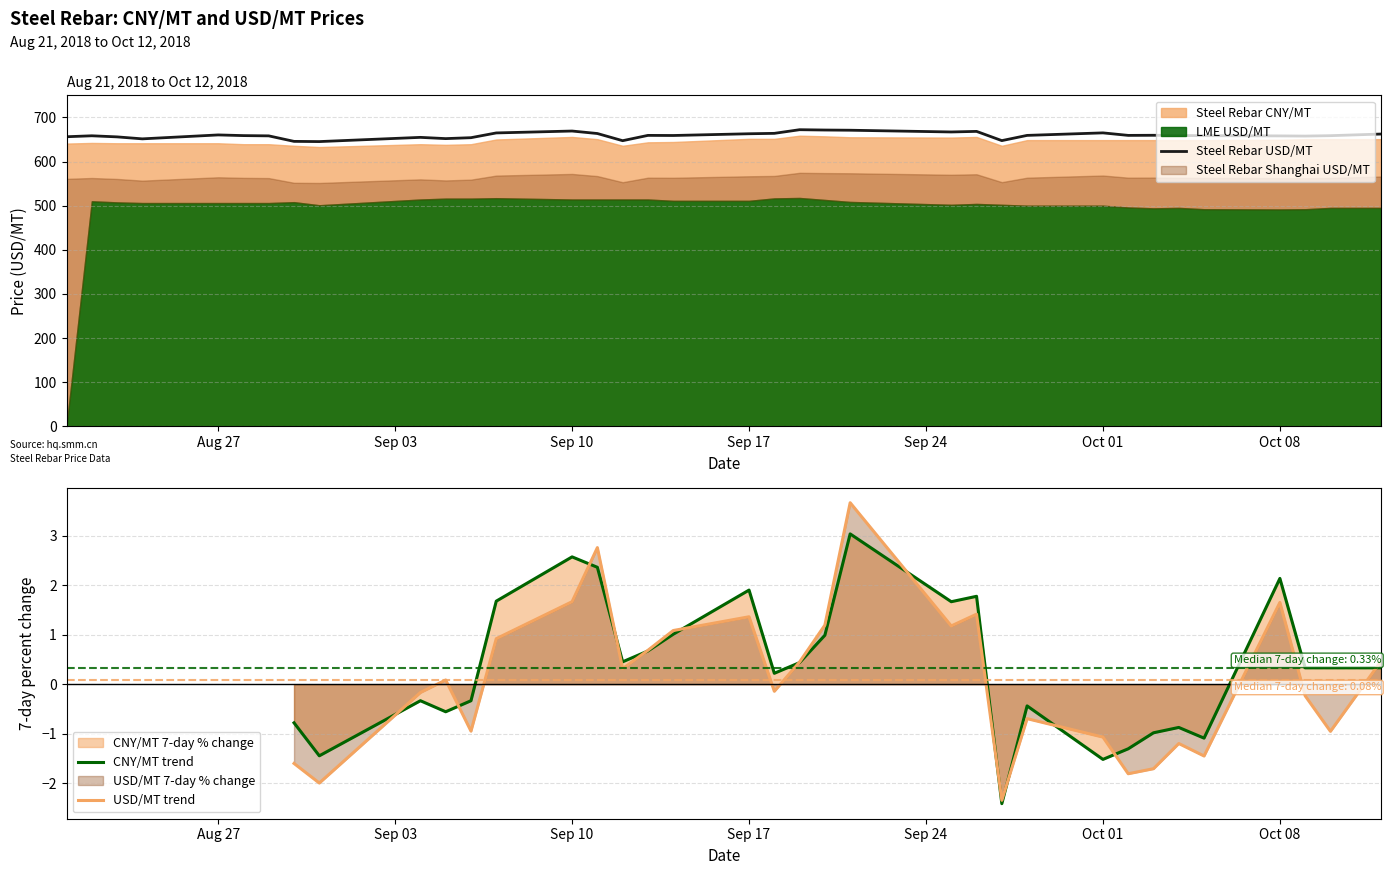

What is the minimum value for Steel Rebar USD/MT?

645.2